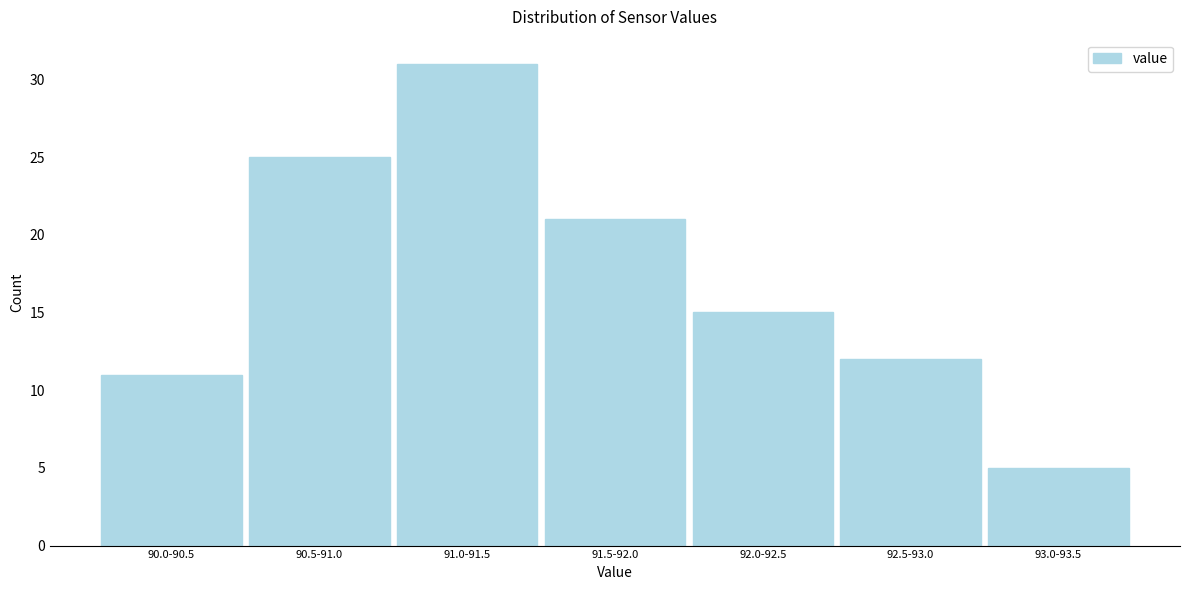

Reading right to left, extract all data points from this chart.

5	12	15	21	31	25	11